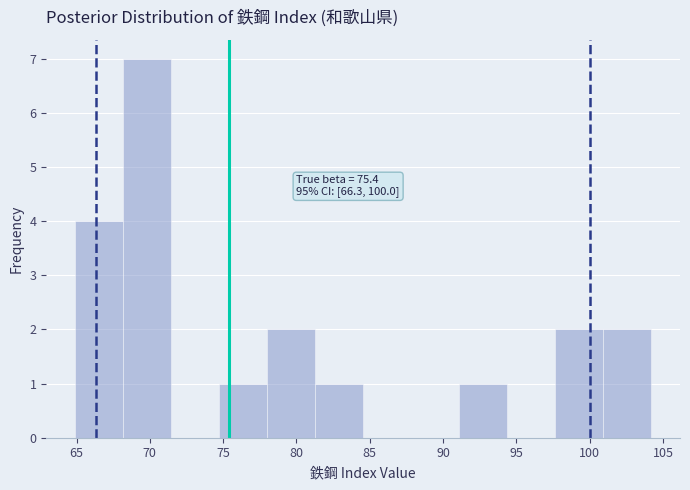

Over which range of the x-axis is the bar tallest?

68.0 to 71.5